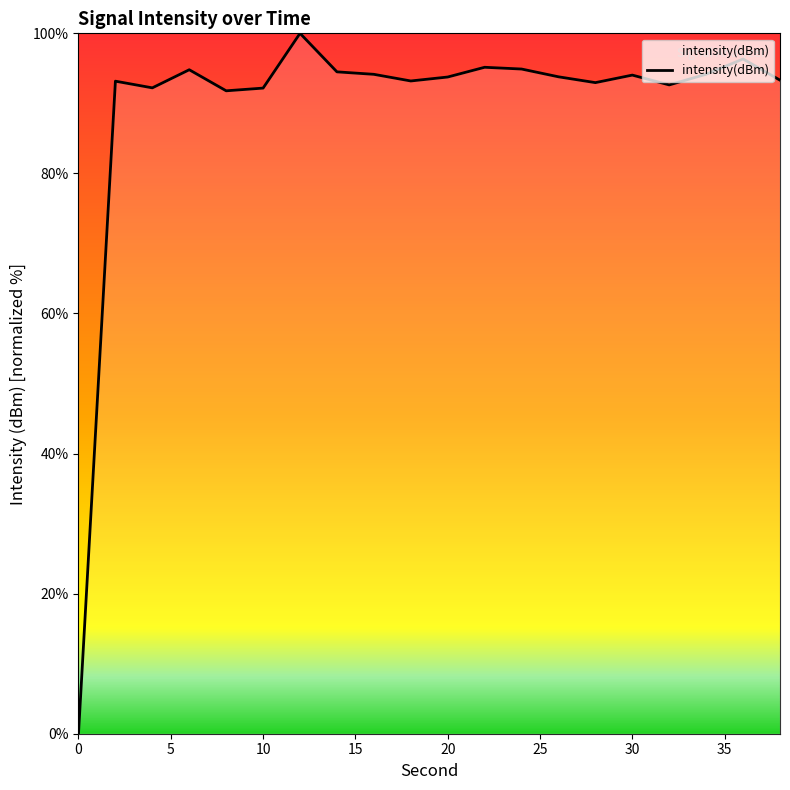

What is the difference between the maximum and minimum values?

100.0